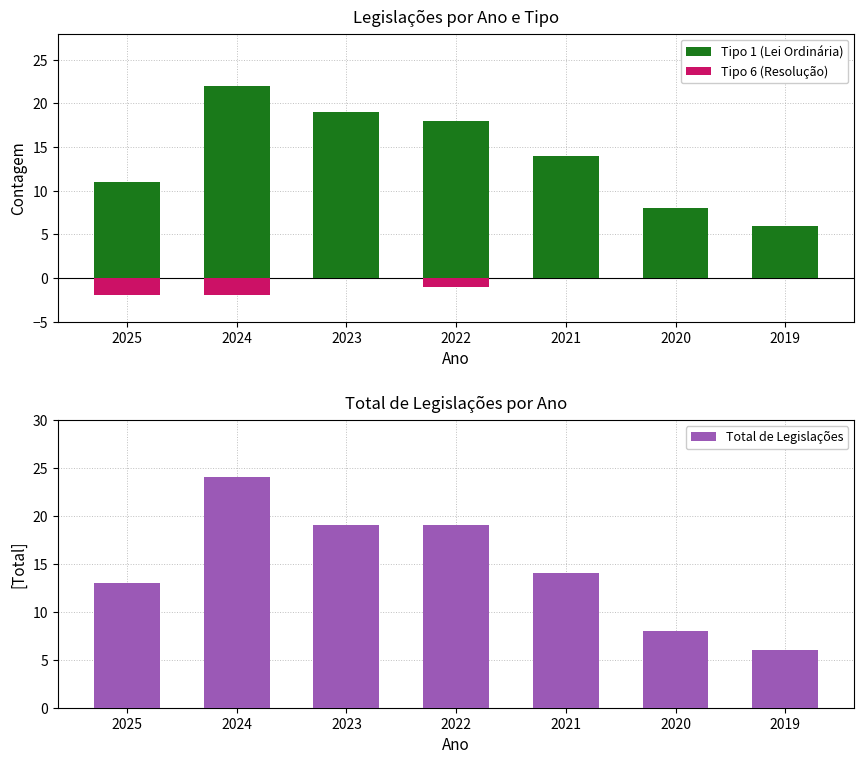

How many values in the Tipo 1 (Lei Ordinária) series exceed 14?

3